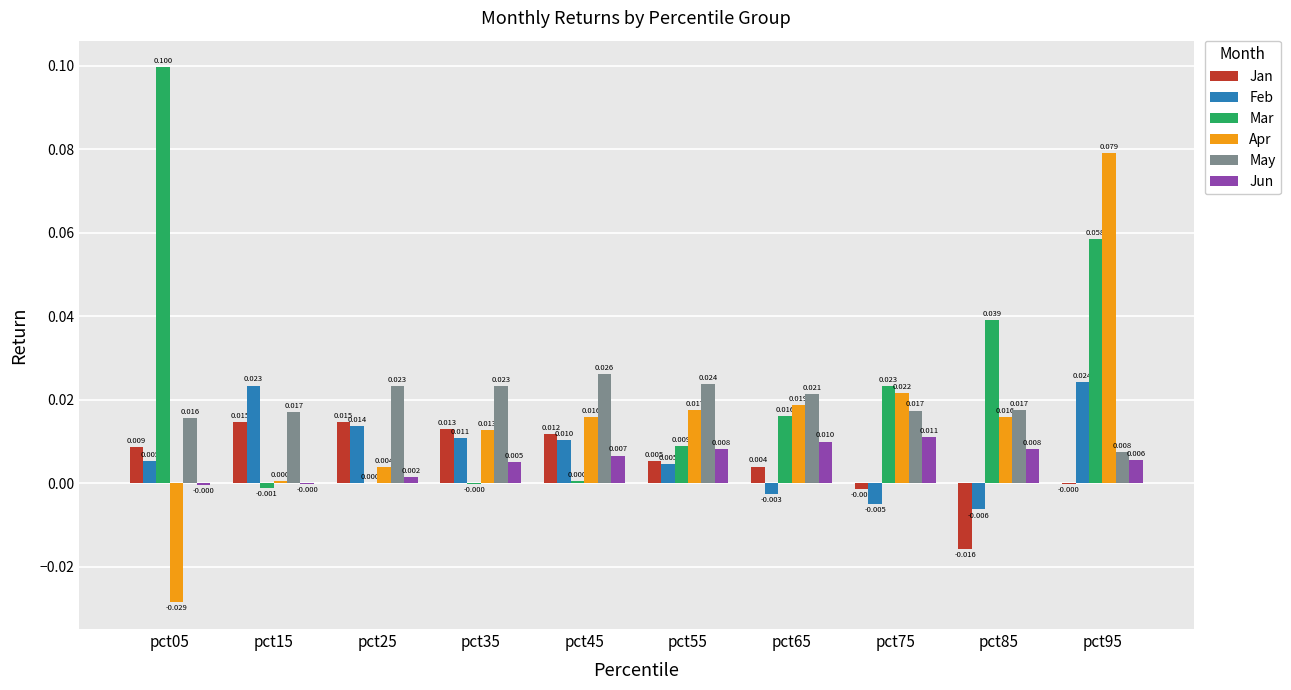

How many series are shown in this chart?

6